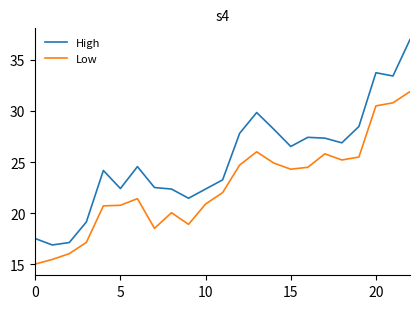

True or false: Low and High cross at least once.

False